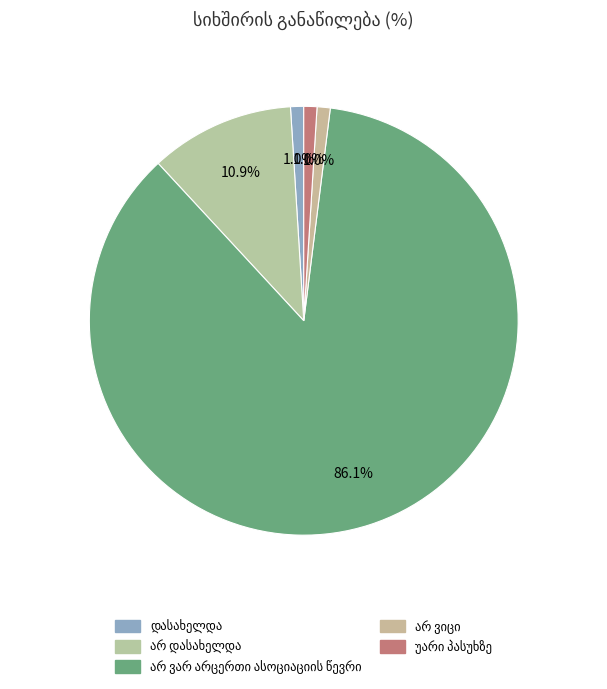

What percentage is the არ ვარ არცერთი ასოციაციის წევრი slice, to the nearest percent?

86%